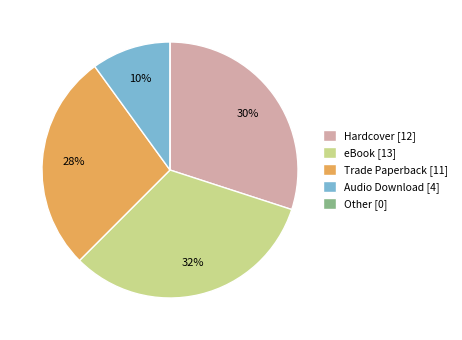

To the nearest percent, what is the difference between the largest and smallest slice percentages?

32%